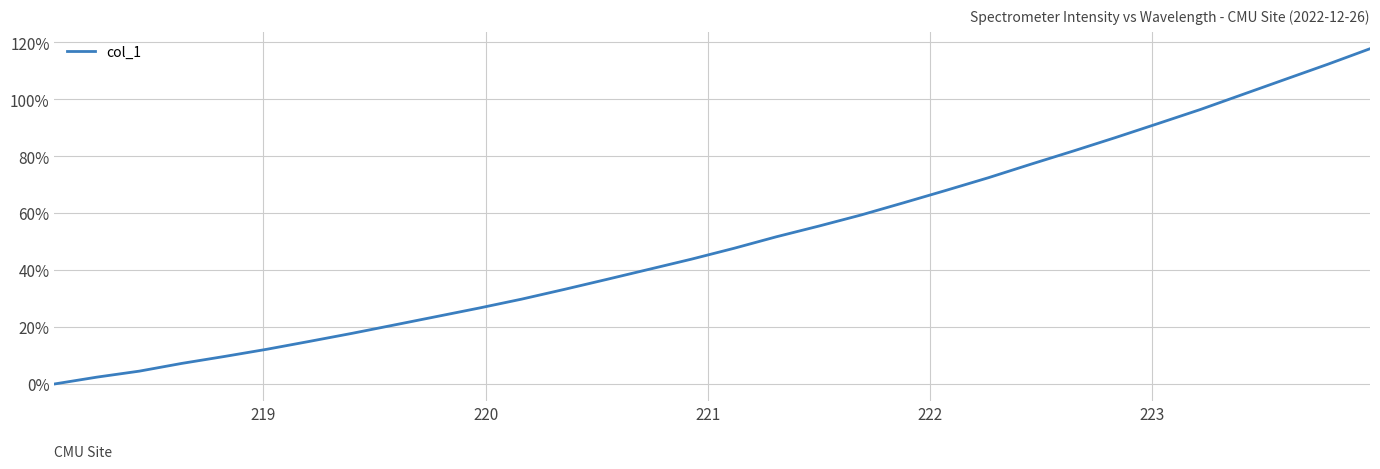

What is the difference between the maximum and minimum values?

117.7